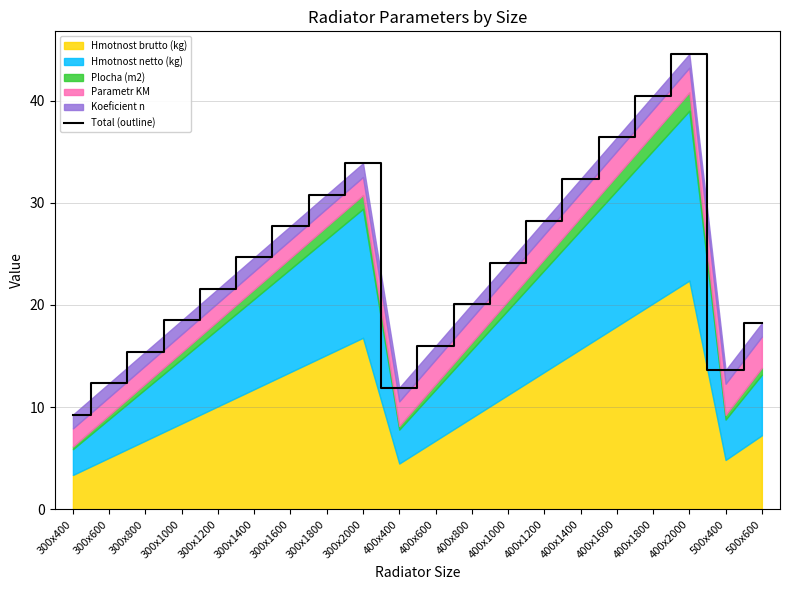

Between 400x1800 and 400x1000, which is larger?

400x1800